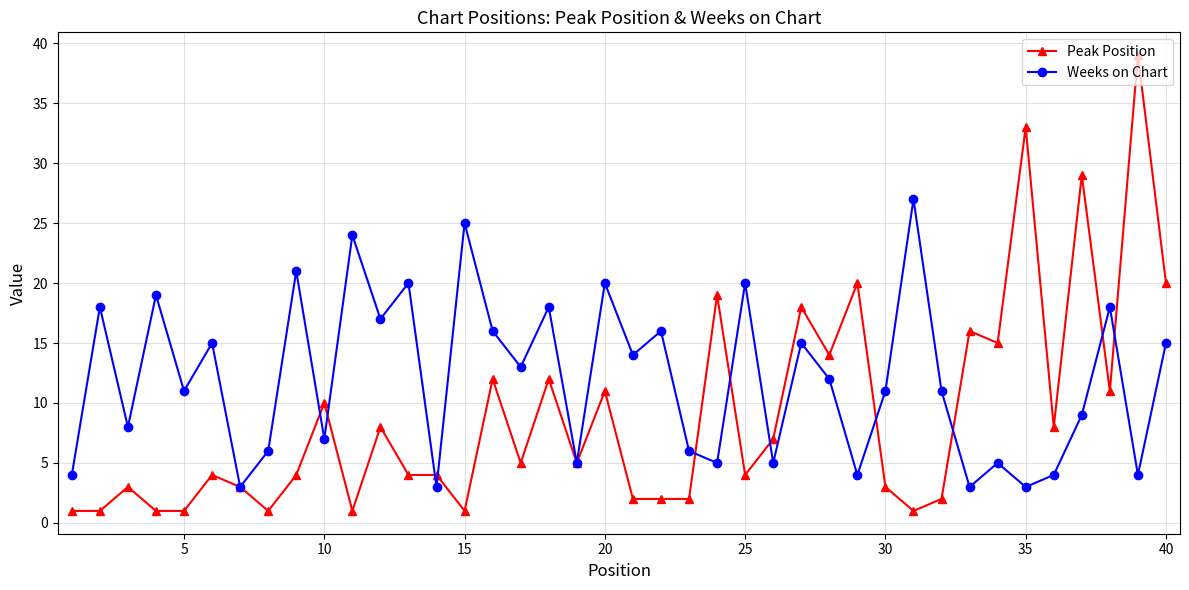

List the series in order of their peak value, lowest first.

Weeks on Chart, Peak Position